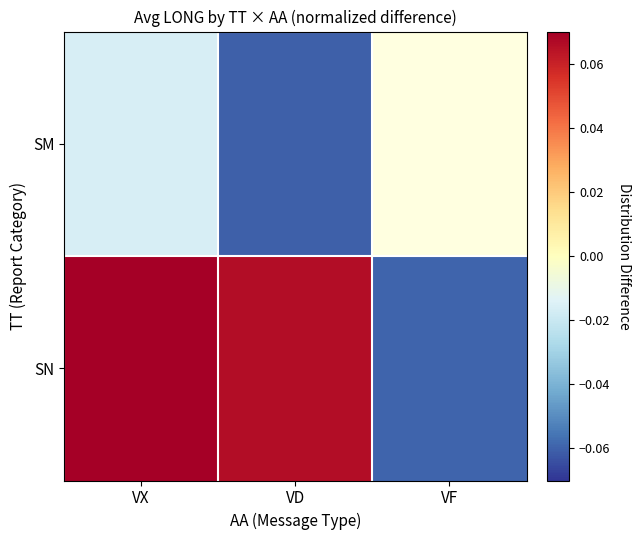

At how many categories does at least one series exceed 0?

2